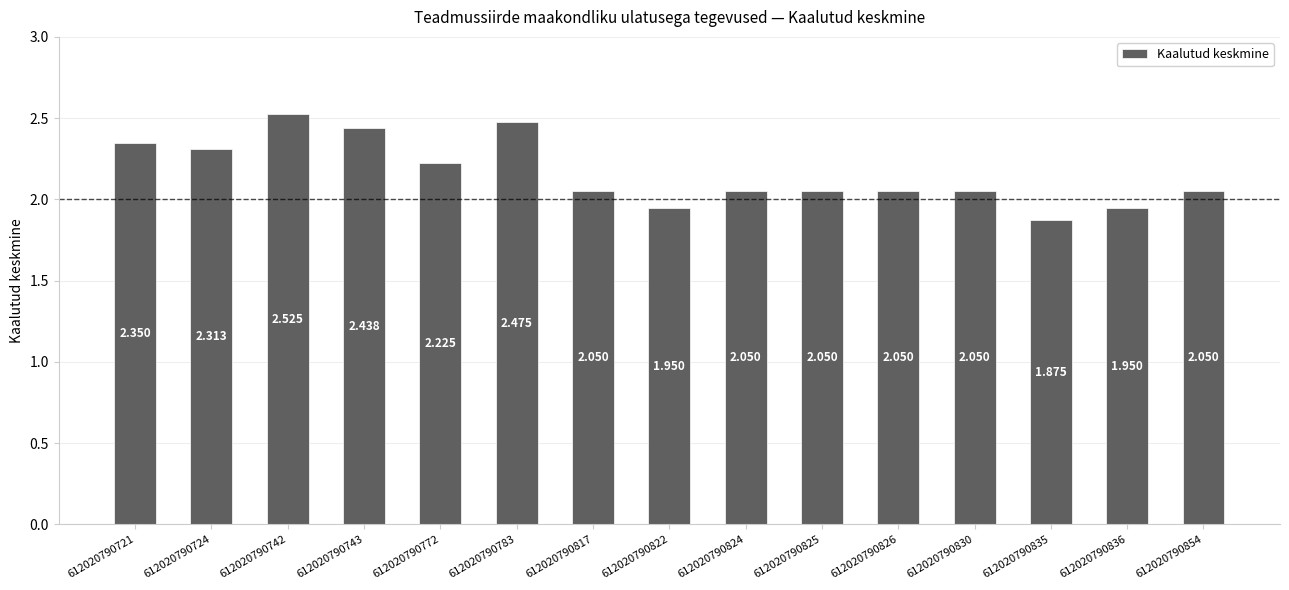

At which category does the chart reach its peak across all series?

612020790742